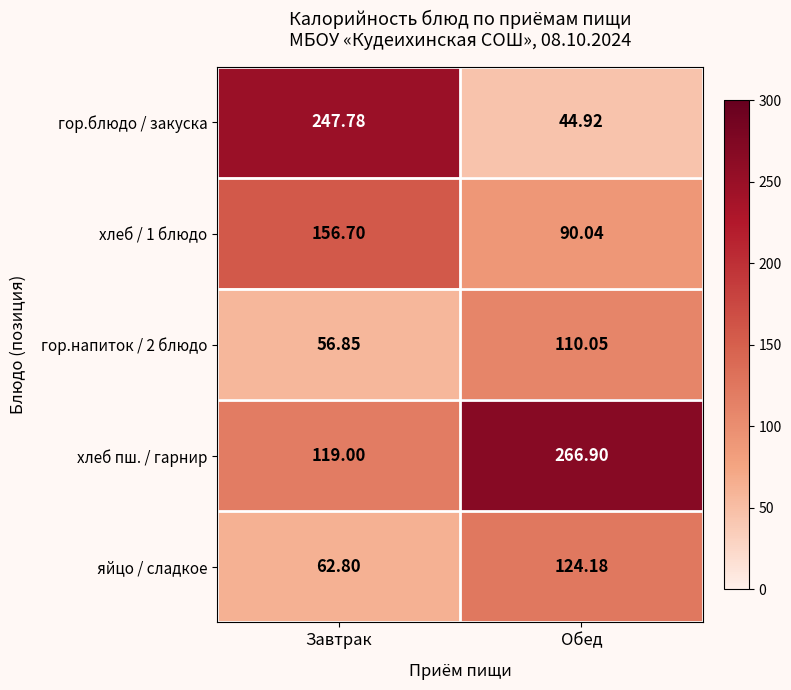

Where does the яйцо / сладкое series first go above 124?

Обед